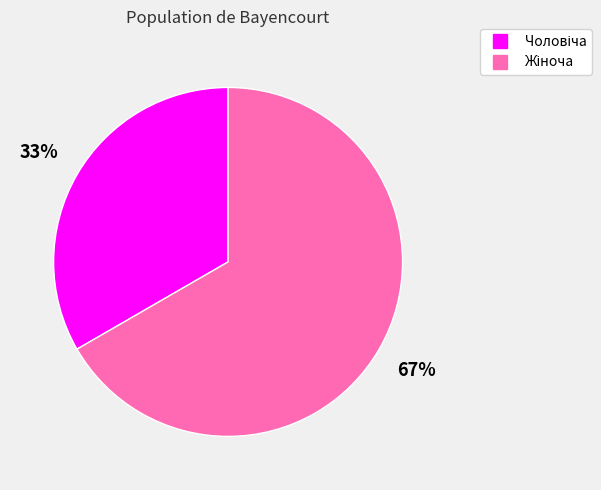

To the nearest percent, what is the average slice percentage?

50%